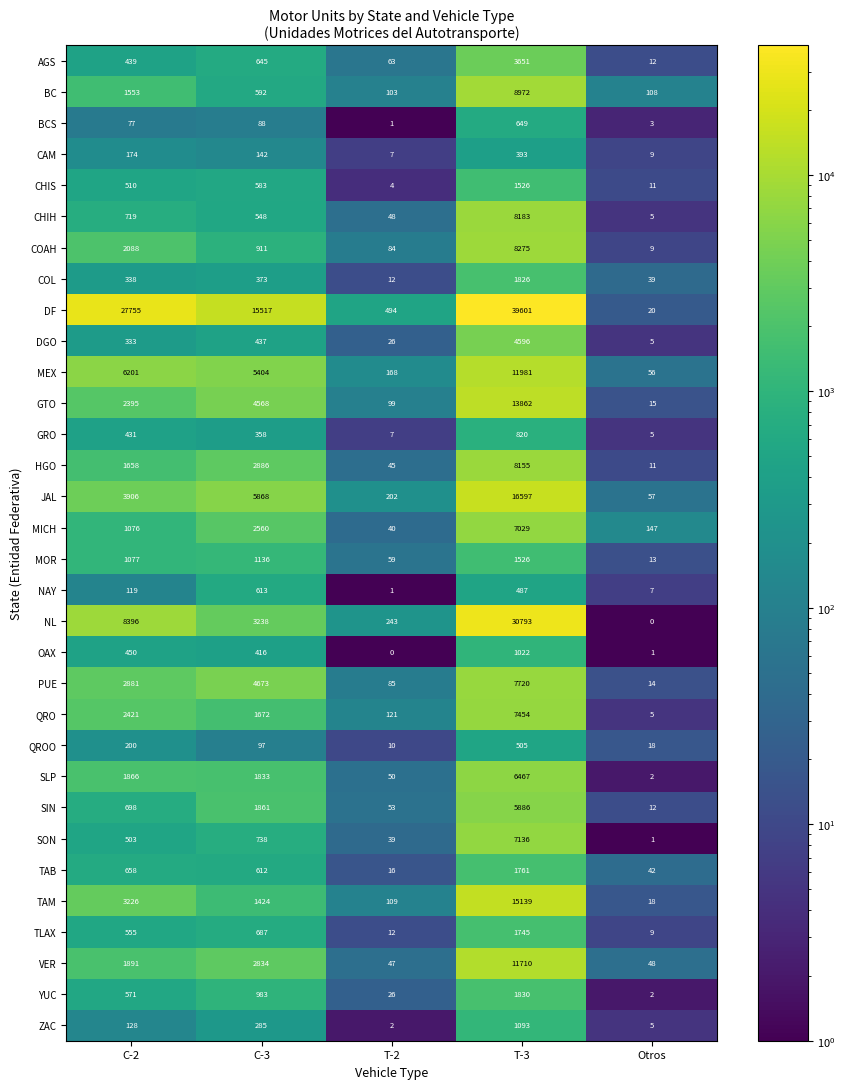

What is the smallest value displayed?

0